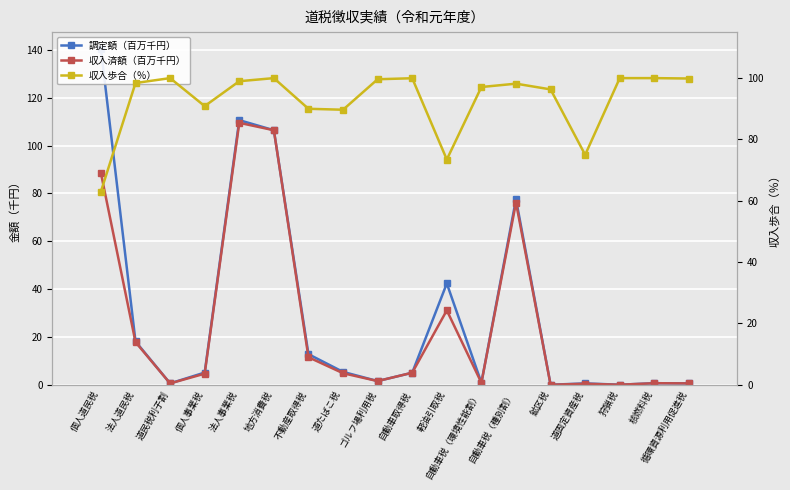

What is the difference between the 収入歩合（％） values at 道固定資産税 and 鉱区税?

21.3